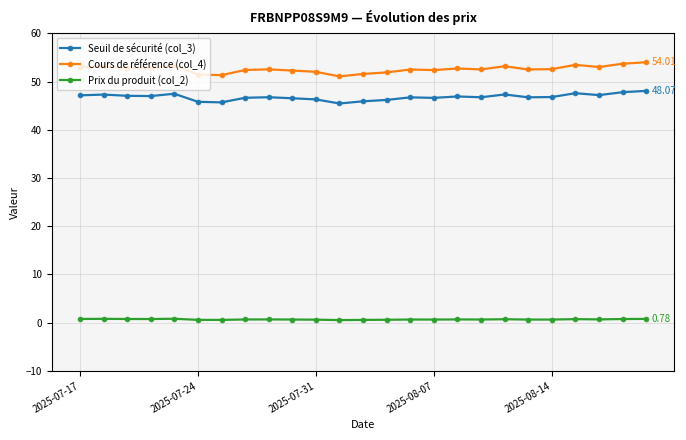

Which series has the largest total across all categories?

Cours de référence (col_4)